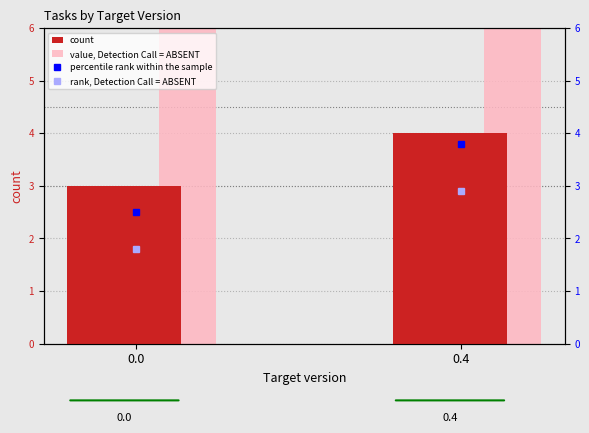

How many values in the value, Detection Call = ABSENT series are below 48?

1